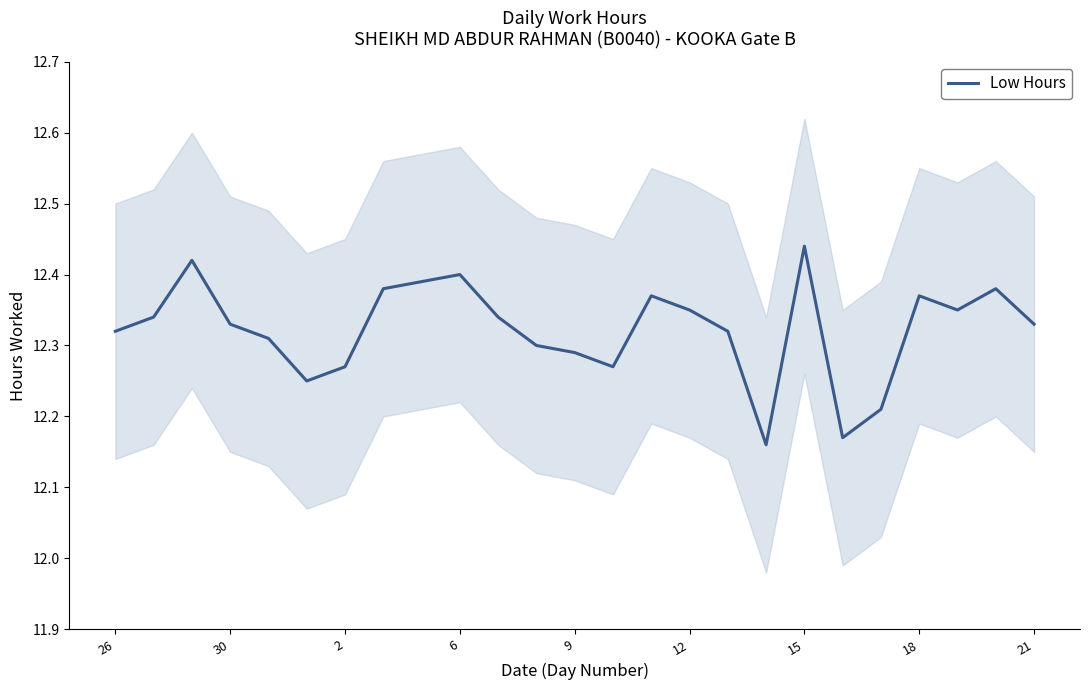

Which category has the highest value in the Low Hours series?

15